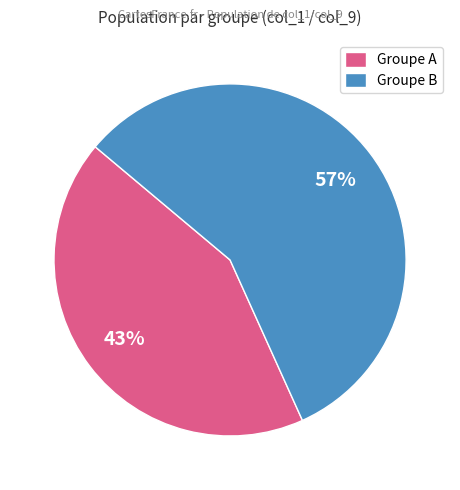

Rank the categories by value from highest to lowest.

Groupe B, Groupe A